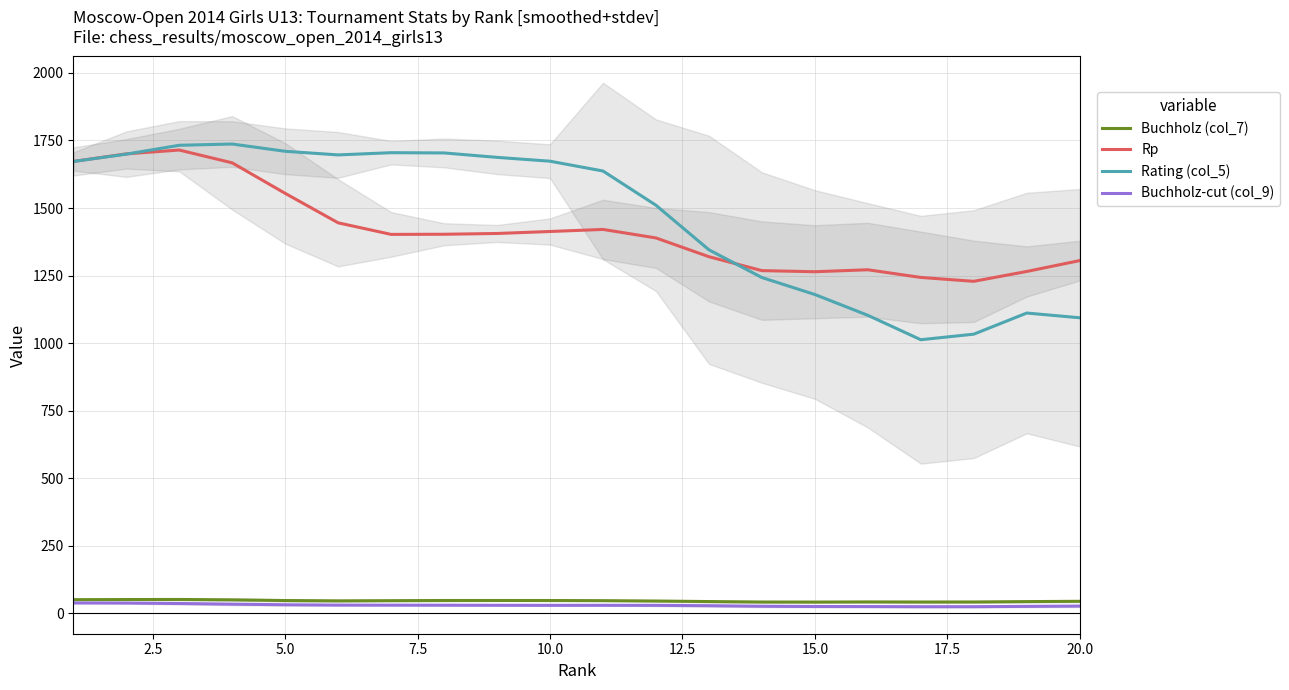

What is the maximum value for Buchholz (col_7)?

51.2